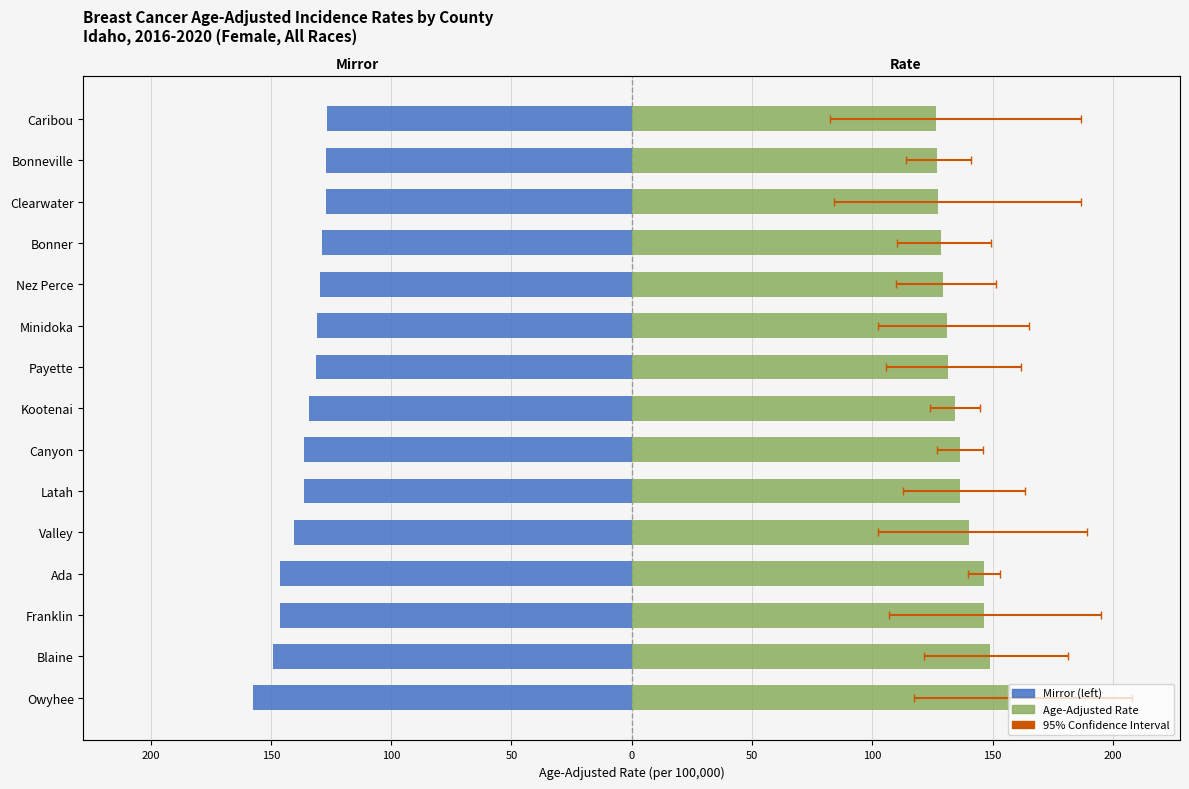

The value of Age-Adjusted Rate (left mirror) at Bonneville is -64.3. True or false?

False